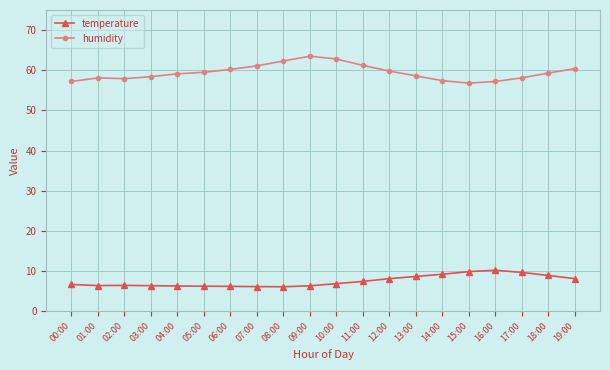

True or false: temperature has more than 1 interior local peaks.

True